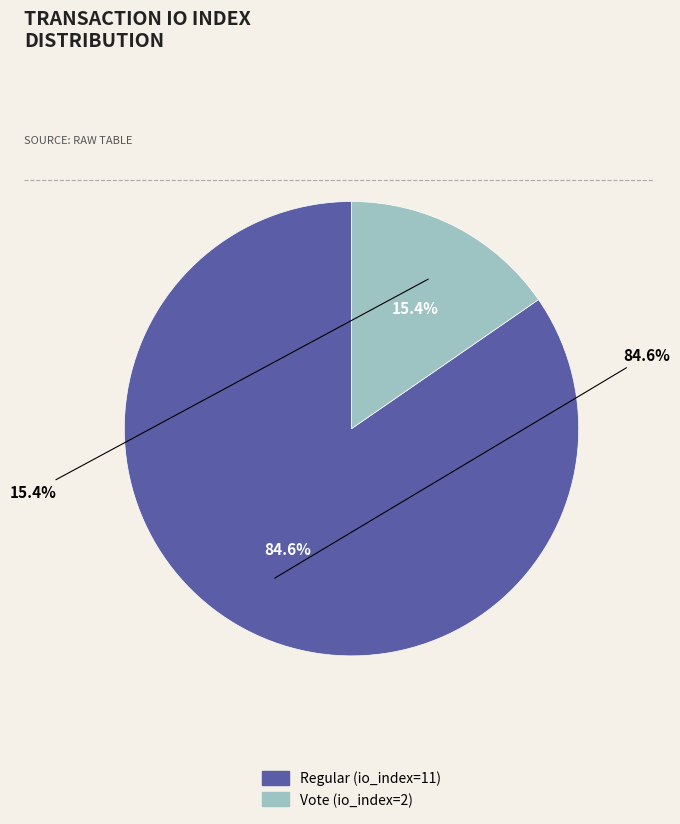

How many slices are in this pie chart?

2